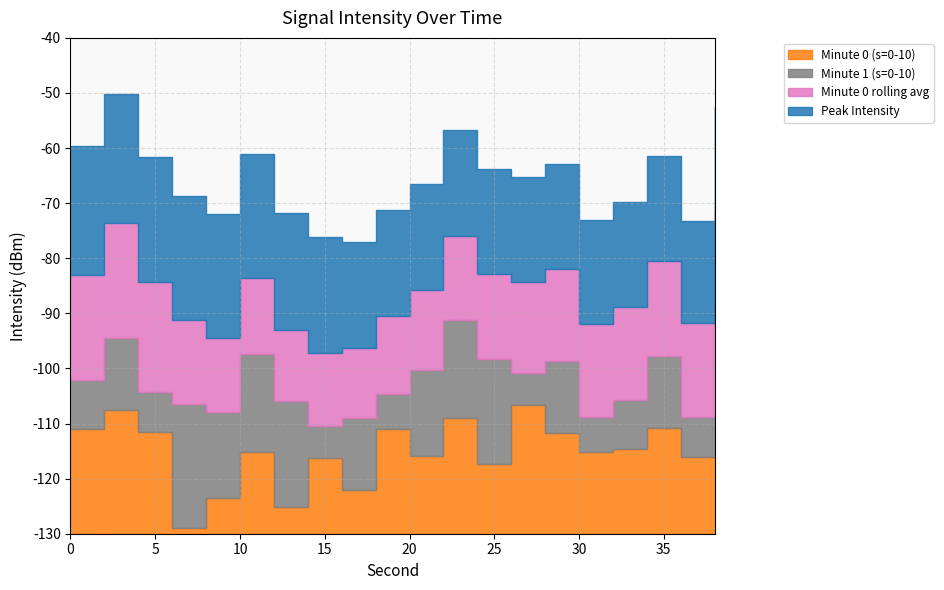

What is the value of the Minute 0 (s=0-10) point at the 7th from the left?

-125.1